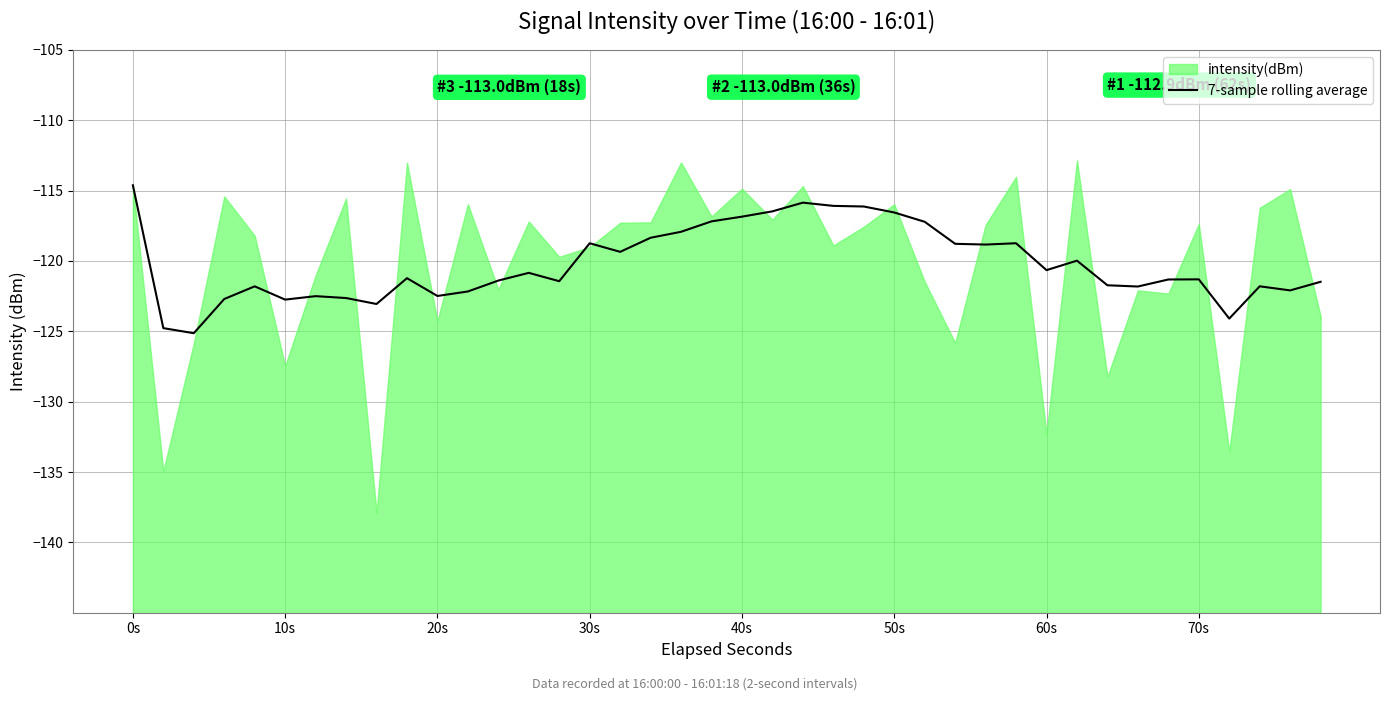

The value of 7-sample rolling average at 60s is -120.7. True or false?

True